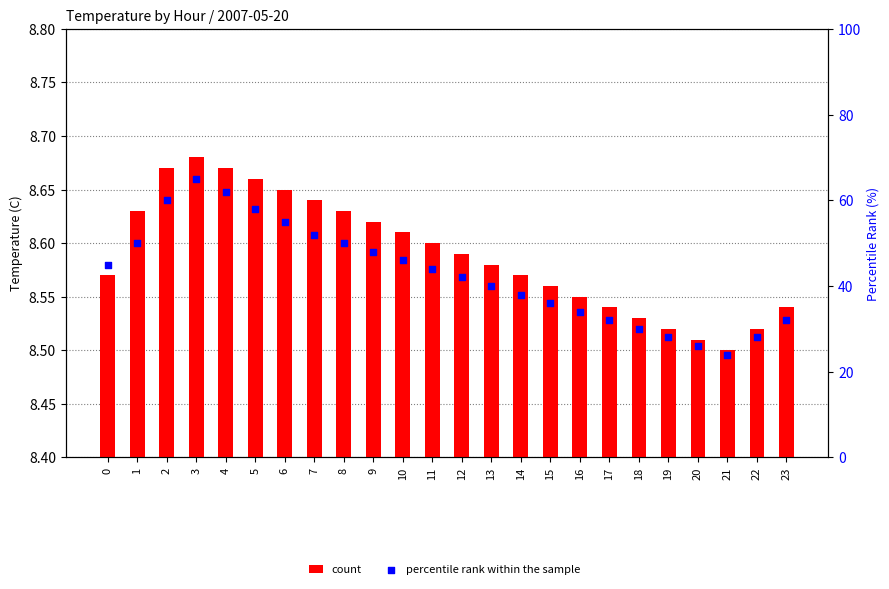

At how many categories does at least one series exceed 19?

24